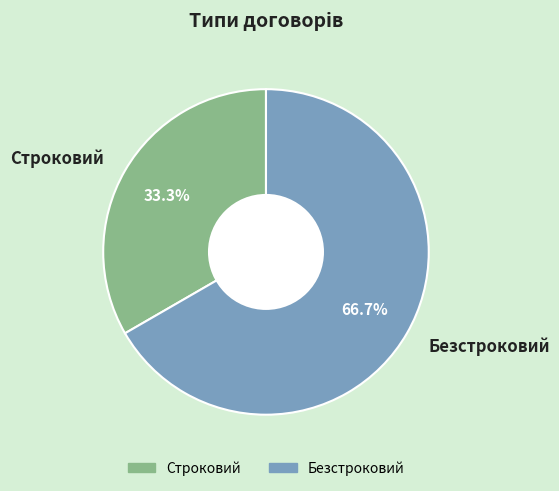

True or false: Безстроковий accounts for 56% of the total.

False